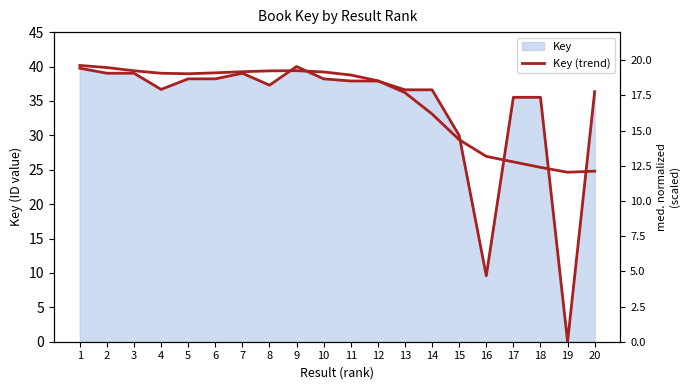

Is it true that Key (trend) equals 35.5 at 17?

True